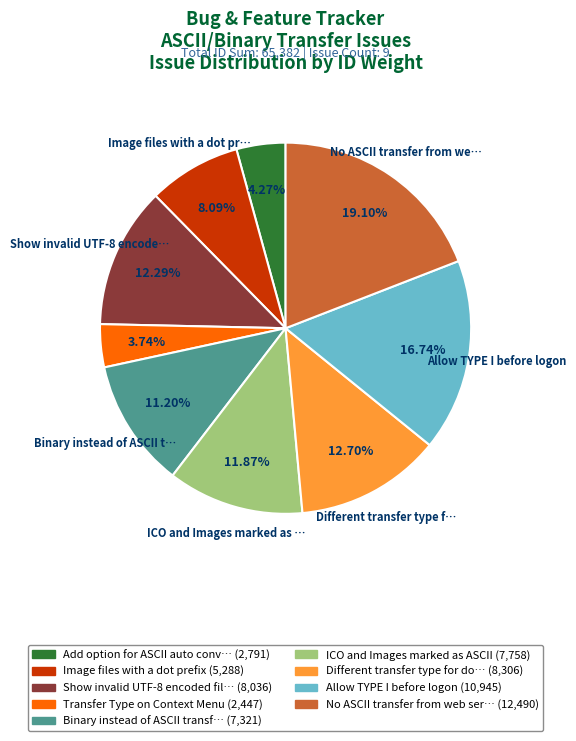

Is there a majority slice in this chart?

No